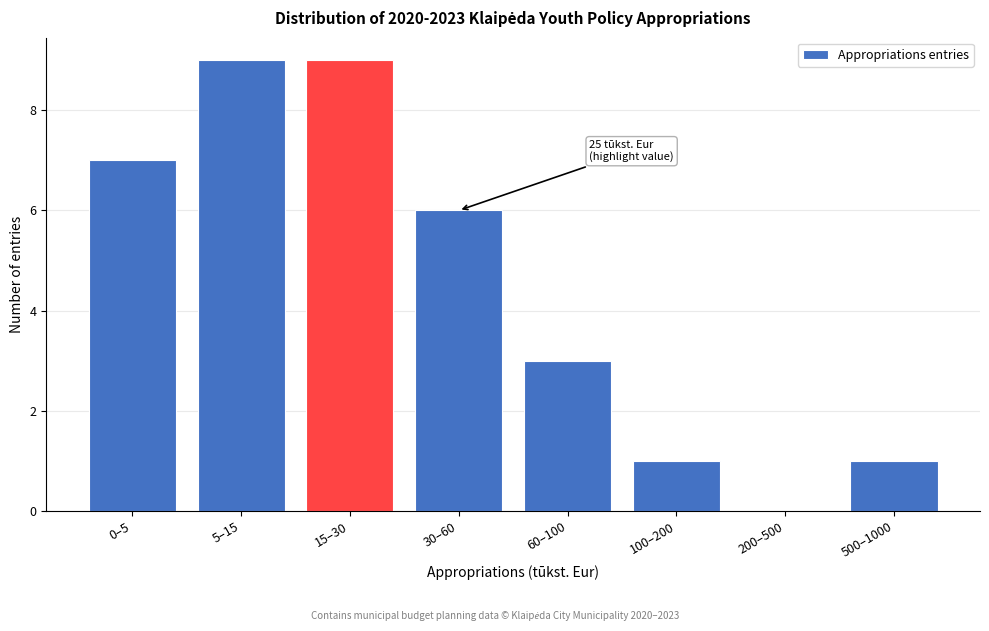

Reading left to right, what are all the values shown in this chart?

0–5=7	5–15=9	15–30=9	30–60=6	60–100=3	100–200=1	200–500=0	500–1000=1